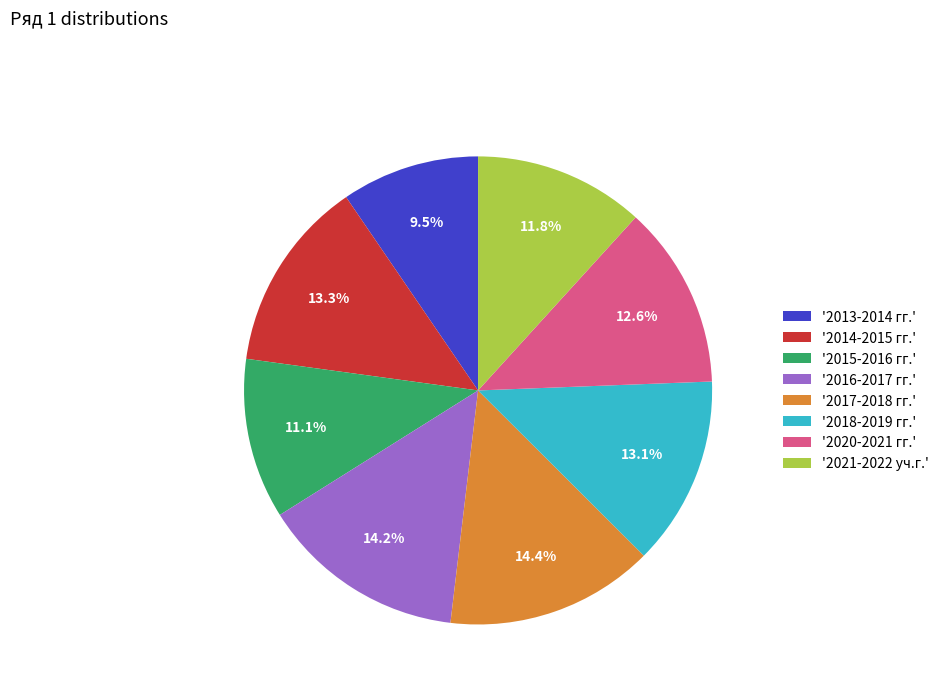

What is the ratio of the value at '2018-2019 гг.' to the value at '2014-2015 гг.'?

1.0